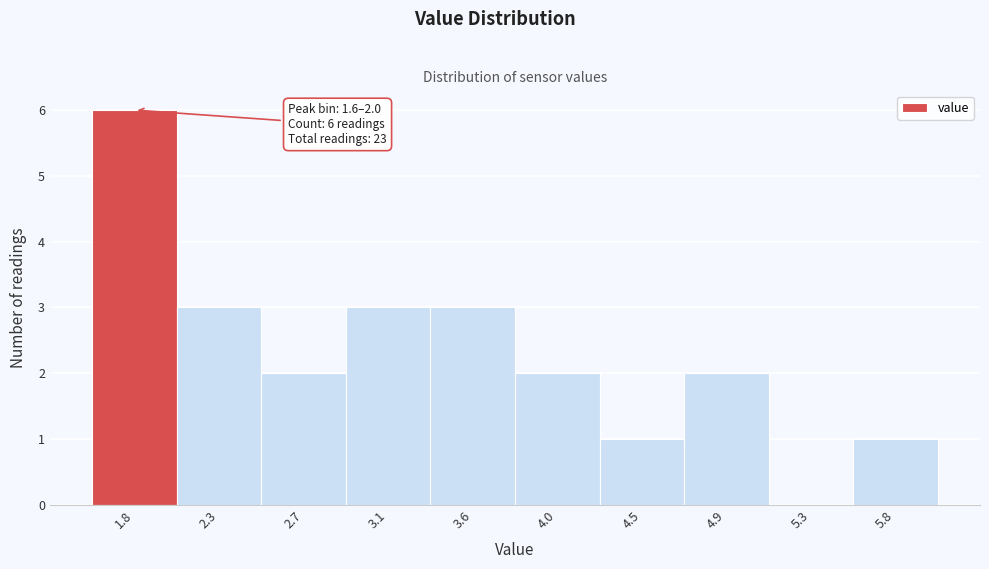

Which range on the x-axis has the tallest bar?

1.60 to 2.04